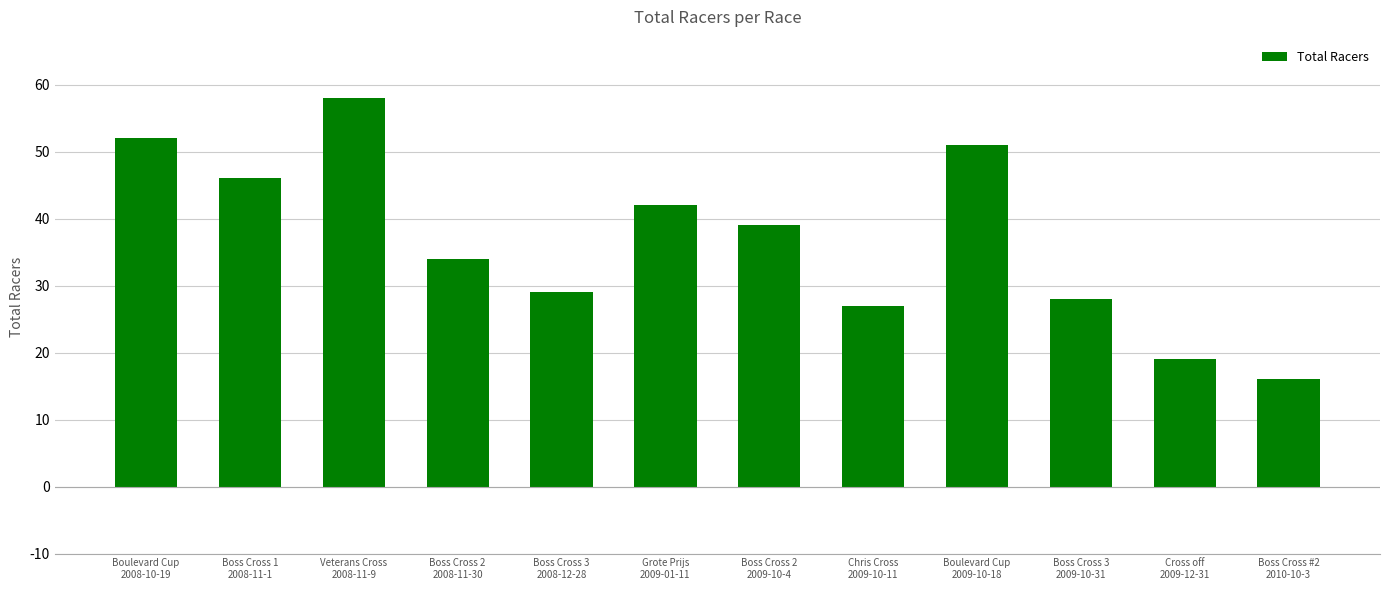

What is the greatest value displayed?

58